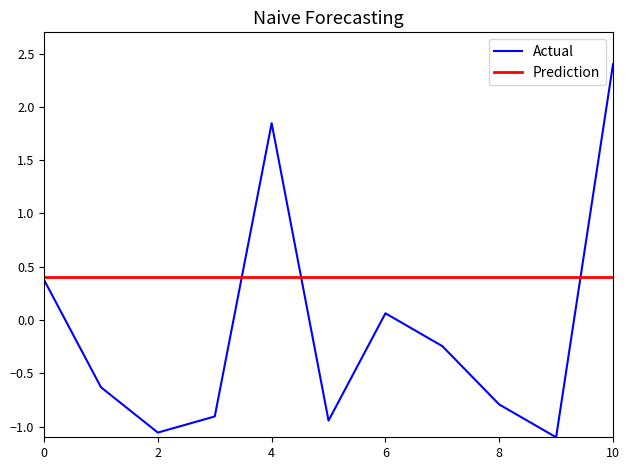

What is the value of the 5th point from the left?

1.8